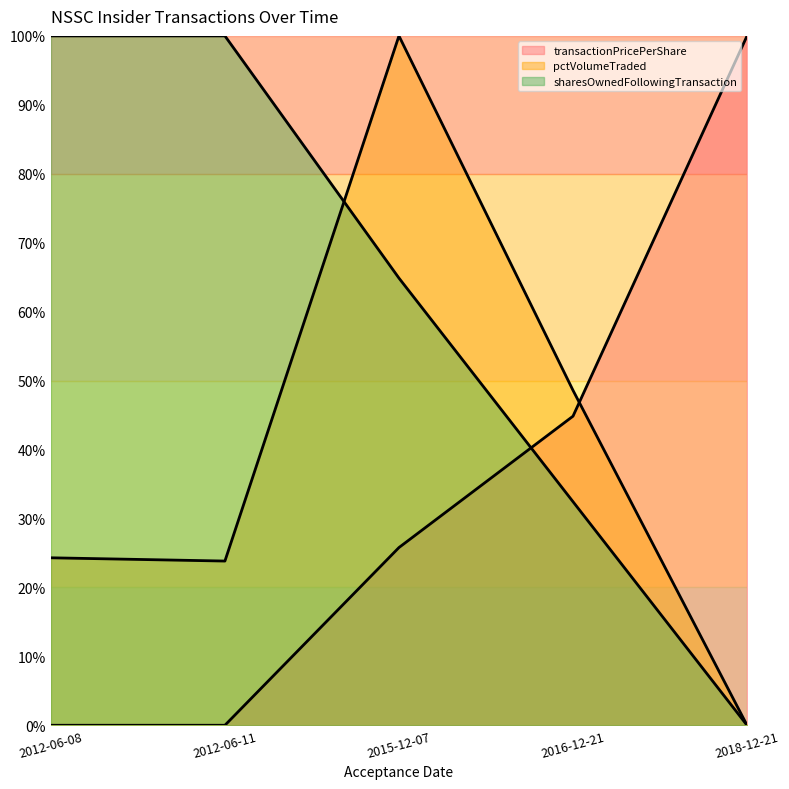

Reading left to right, transcribe all the data shown in this chart.

transactionPricePerShare: 0.0	0.0	25.8	44.8	100.0
pctVolumeTraded: 24.3	23.8	100.0	48.6	0.0
sharesOwnedFollowingTransaction: 100.0	100.0	64.9	32.4	0.0